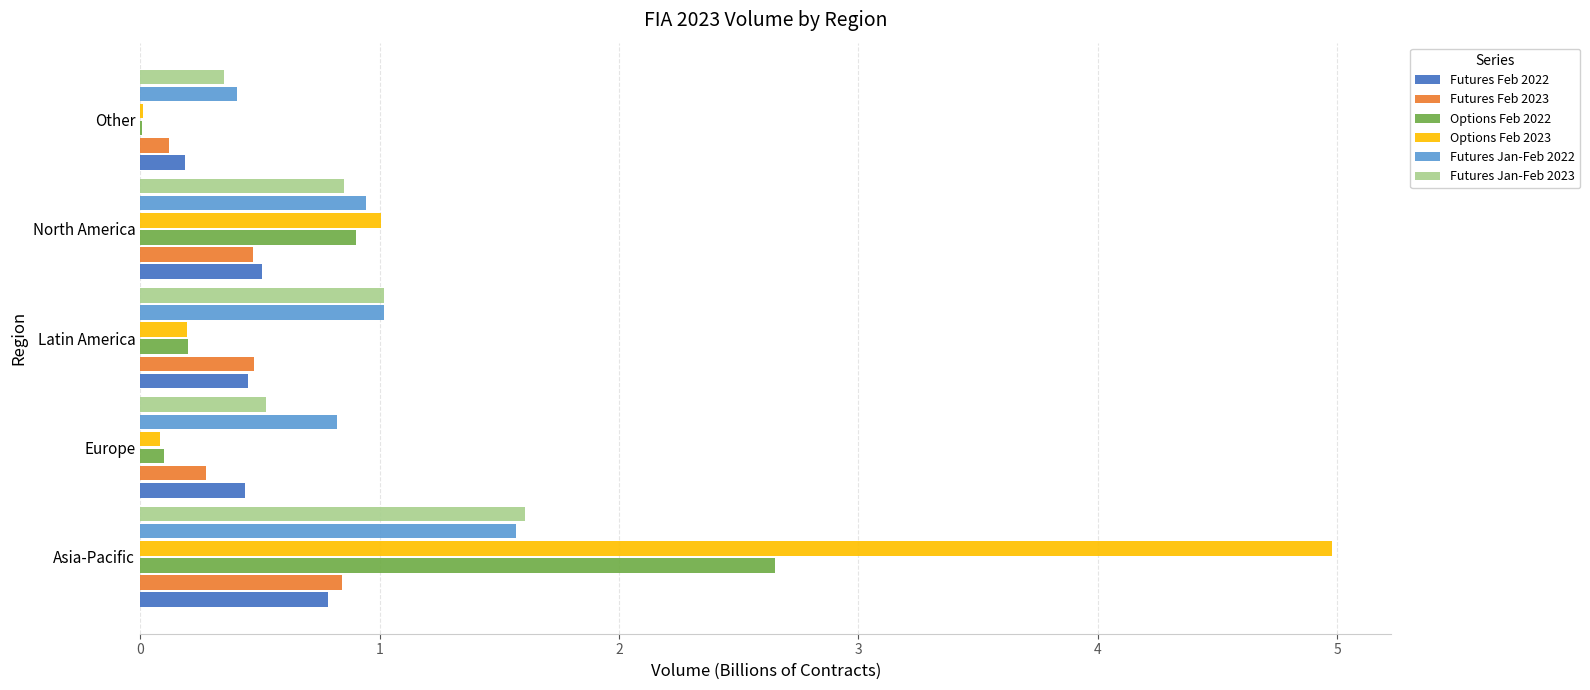

The Futures Jan-Feb 2022 series shows 2.3 at Asia-Pacific. True or false?

False